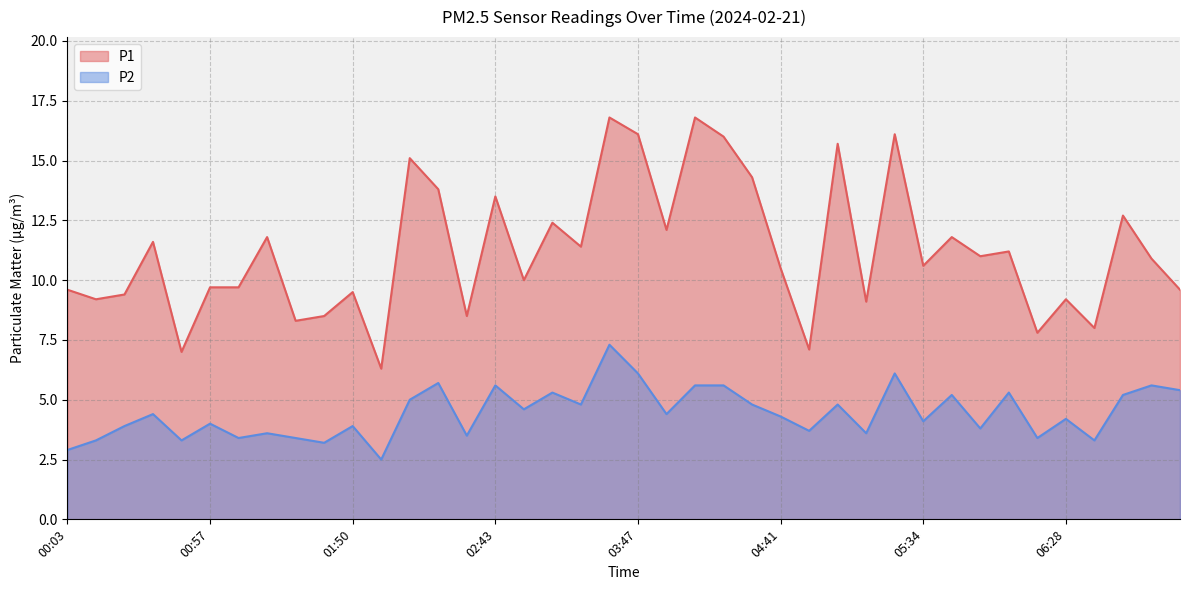

True or false: P1 and P2 intersect in this chart.

False